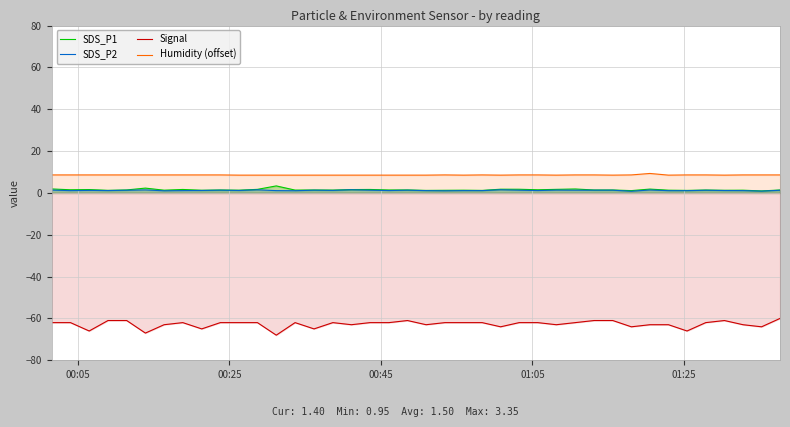

Which series has the largest total across all categories?

Humidity (offset)